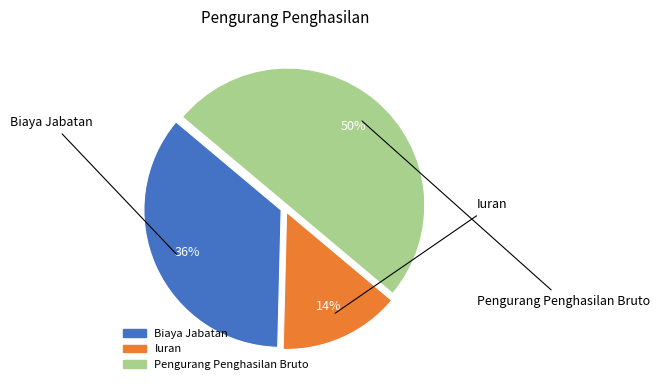

Does Iuran account for over 50% of the chart?

No